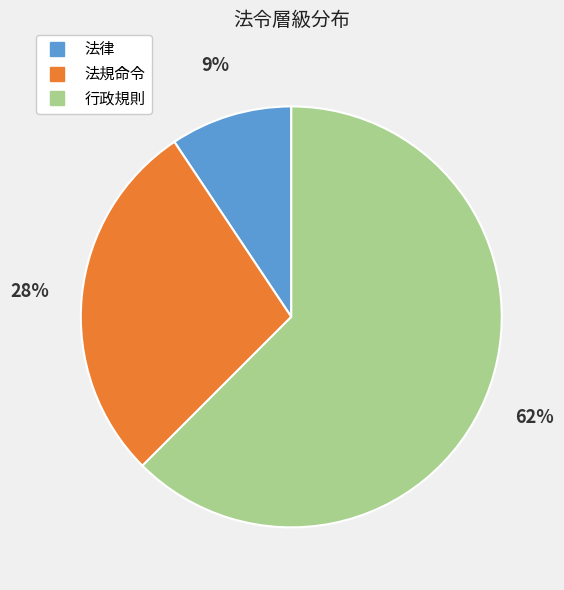

Is it true that 法律 is 16% of the pie?

False